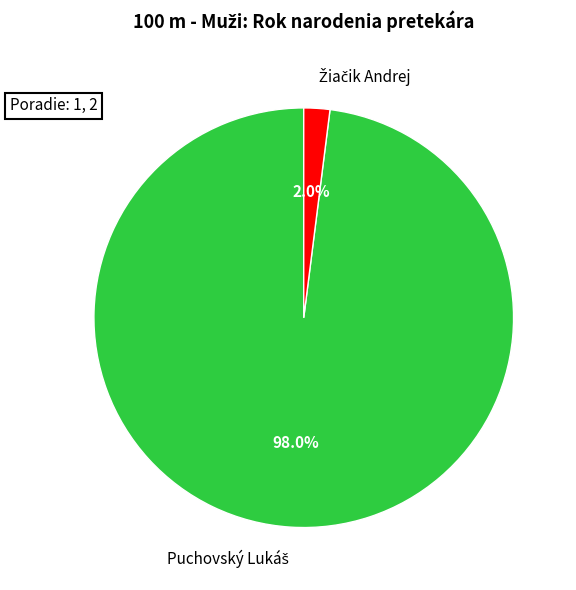

Is there any slice that represents more than half of the pie?

Yes